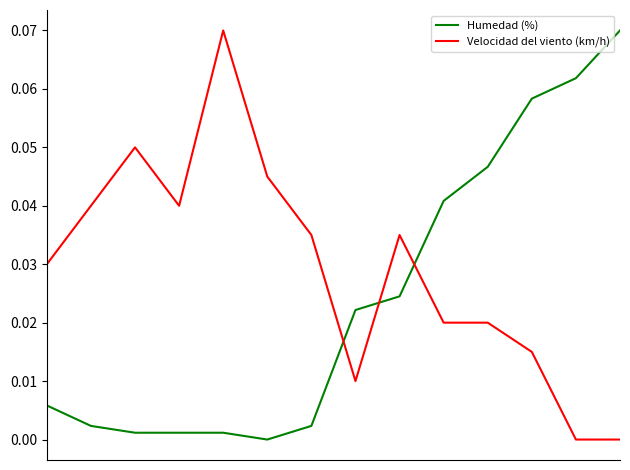

Which series has the largest total across all categories?

Velocidad del viento (km/h)